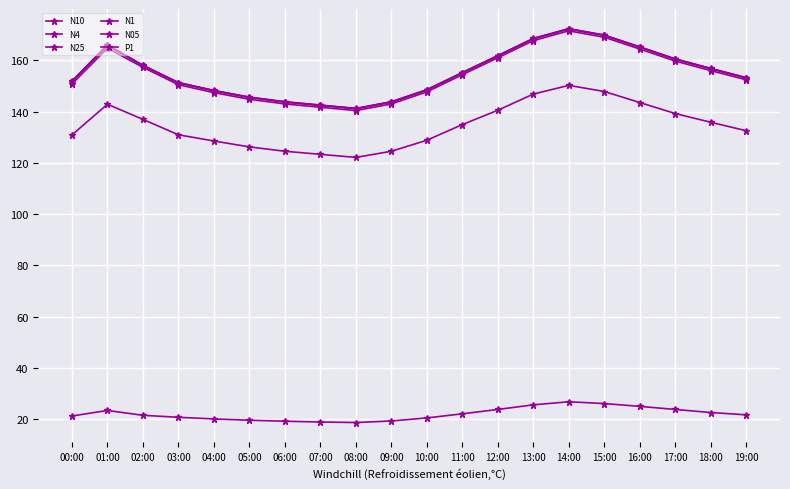

List the labels in order of N4 value, smallest first.

08:00, 07:00, 06:00, 09:00, 05:00, 04:00, 10:00, 03:00, 00:00, 19:00, 11:00, 18:00, 02:00, 17:00, 12:00, 16:00, 01:00, 13:00, 15:00, 14:00